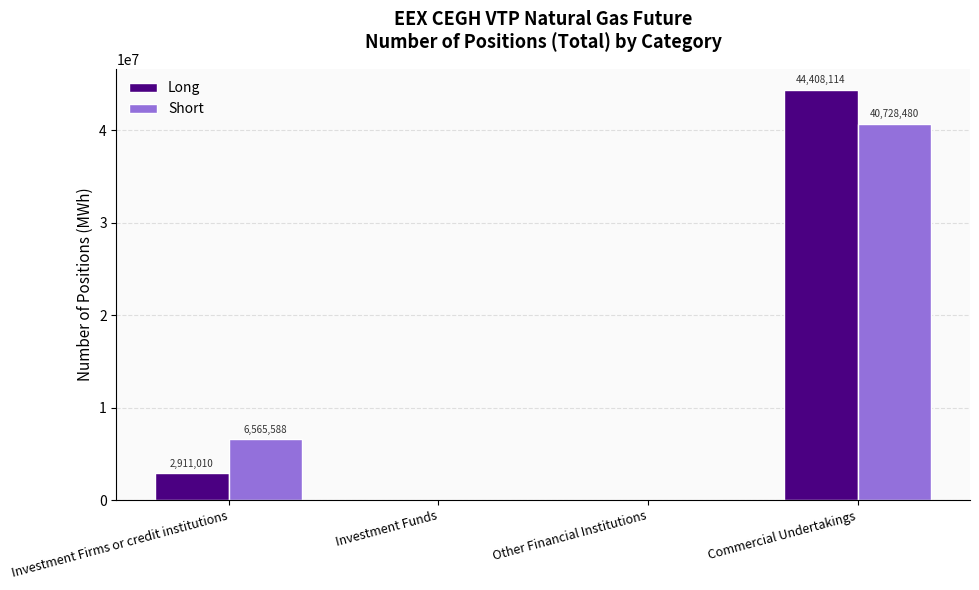

Between Investment Firms or credit institutions and Investment Funds, which series saw the biggest shift?

Short